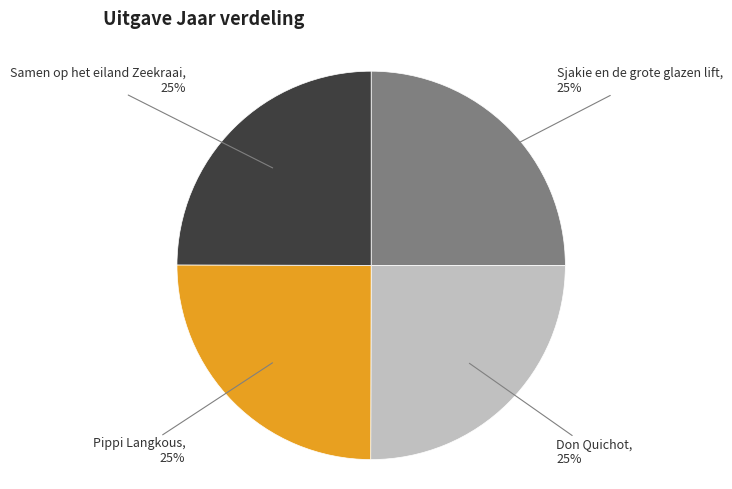

Is there any slice that represents more than half of the pie?

No